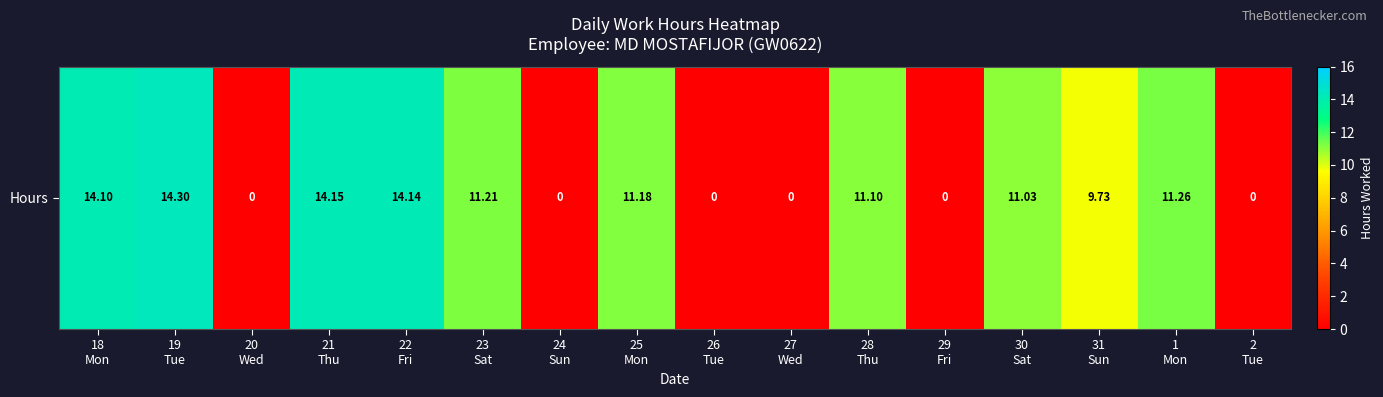

What is the sum of all values?

122.2